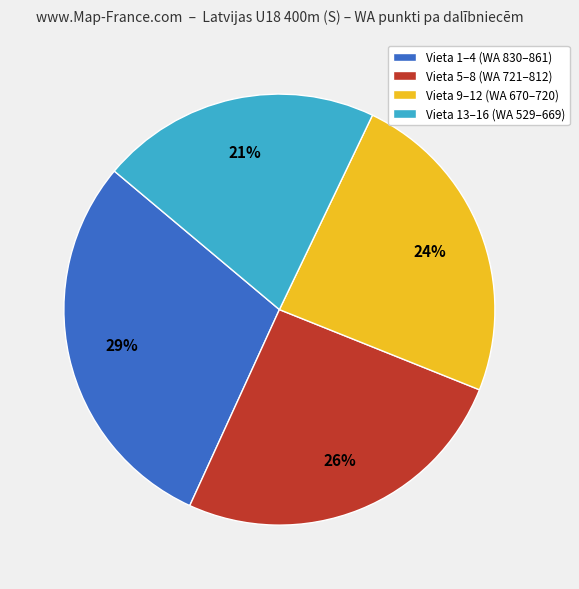

What is the ratio of the value at Vieta 5–8 (WA 721–812) to the value at Vieta 9–12 (WA 670–720)?

1.1